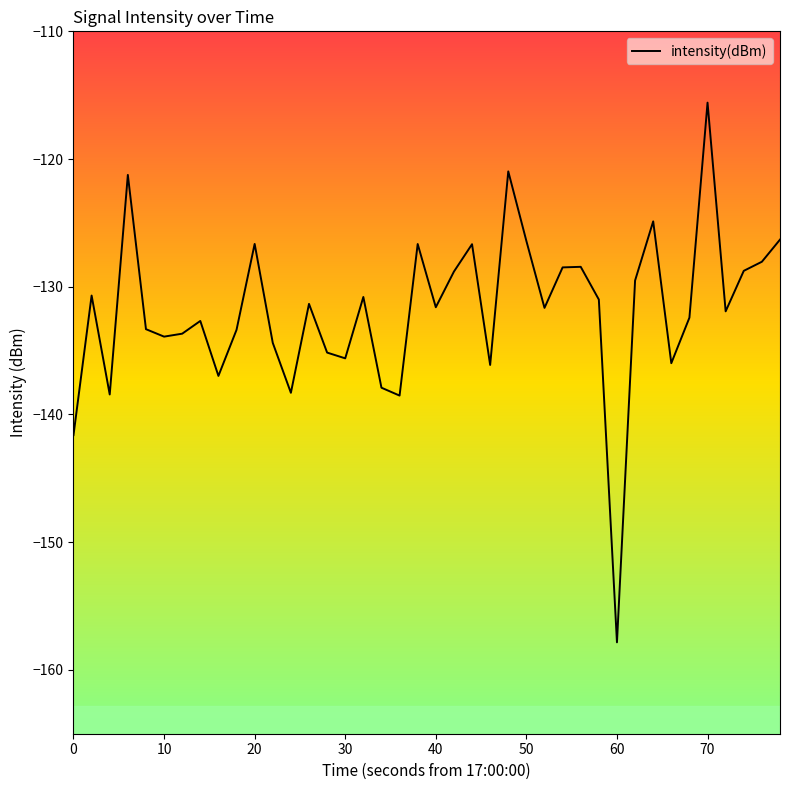

What is the maximum value shown in the chart?

-115.6